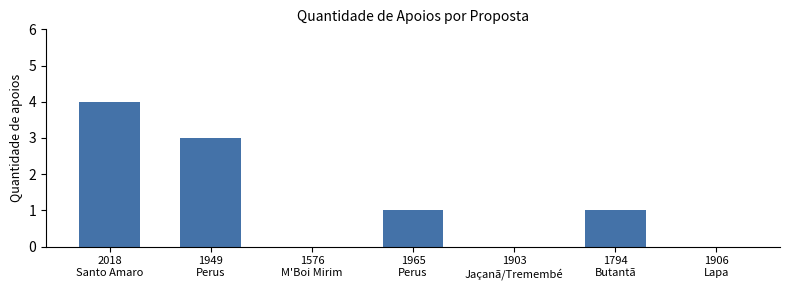

What is the sum of all values?

9